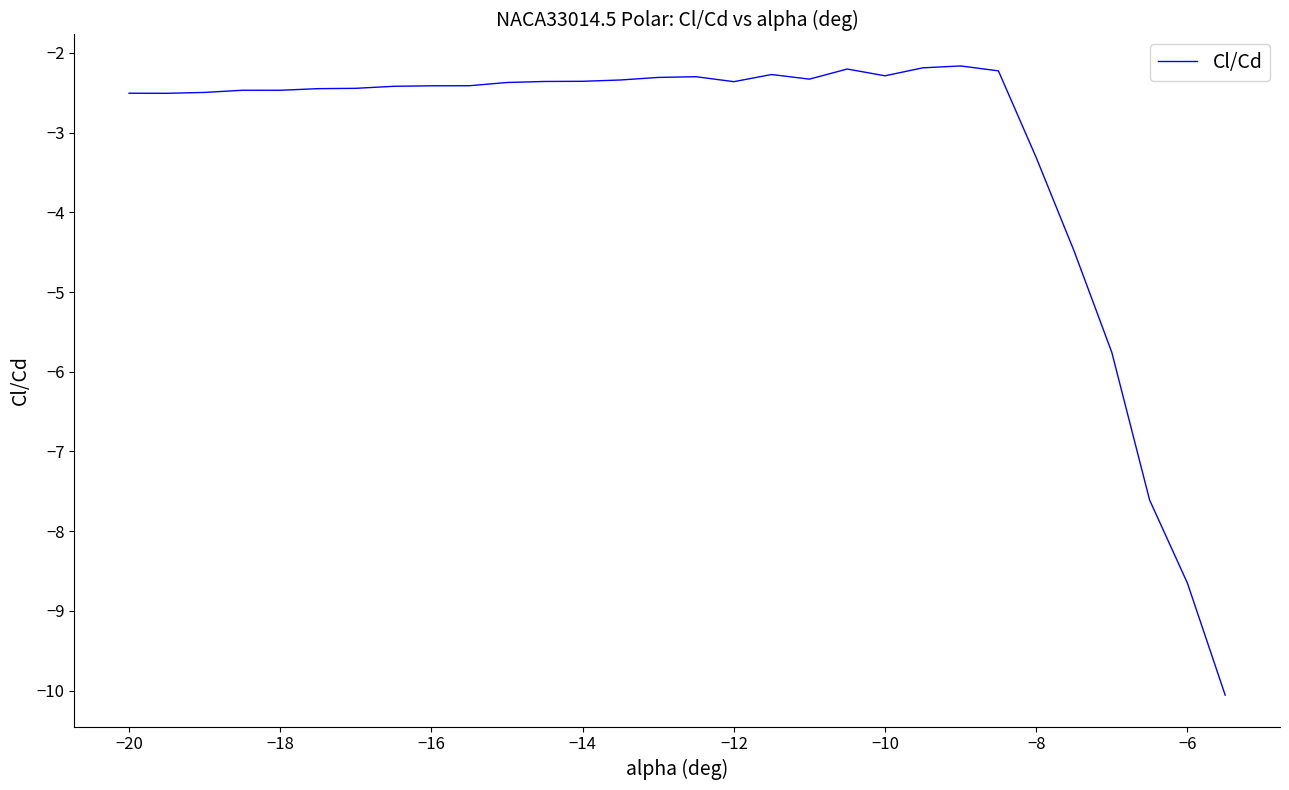

What is the minimum value shown in the chart?

-10.1